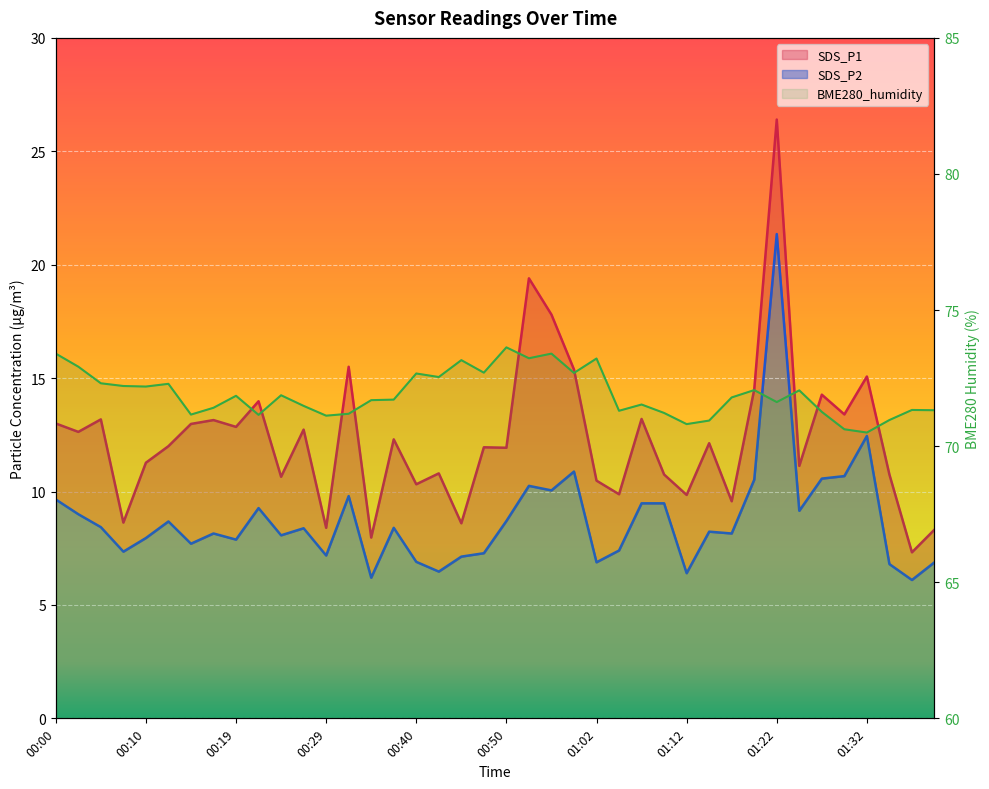

What are all the series names shown in the legend?

BME280_humidity, SDS_P1, SDS_P2